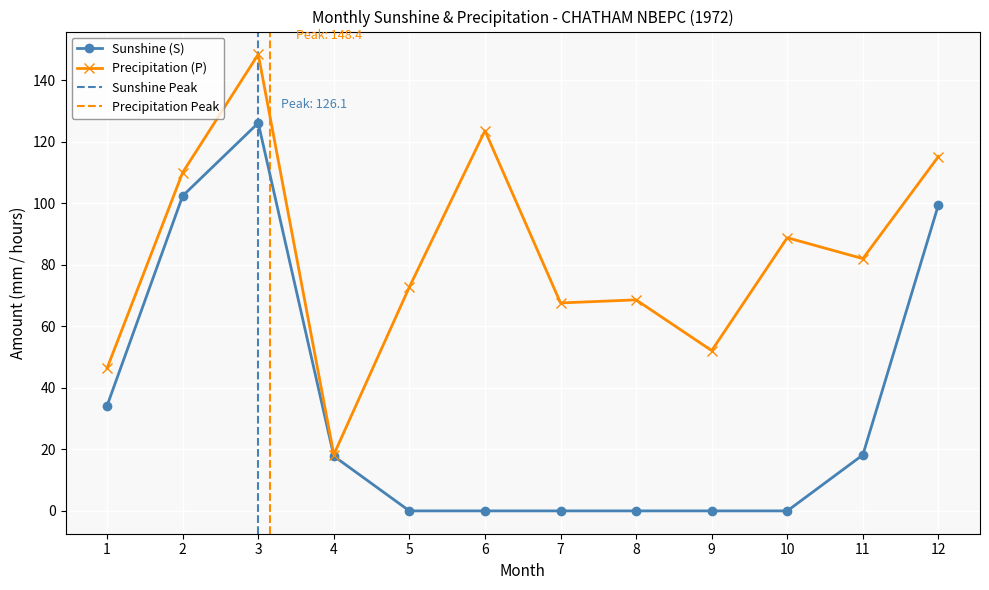

Rank the categories by Sunshine (S) value from highest to lowest.

3, 2, 12, 1, 11, 4, 5, 6, 7, 8, 9, 10